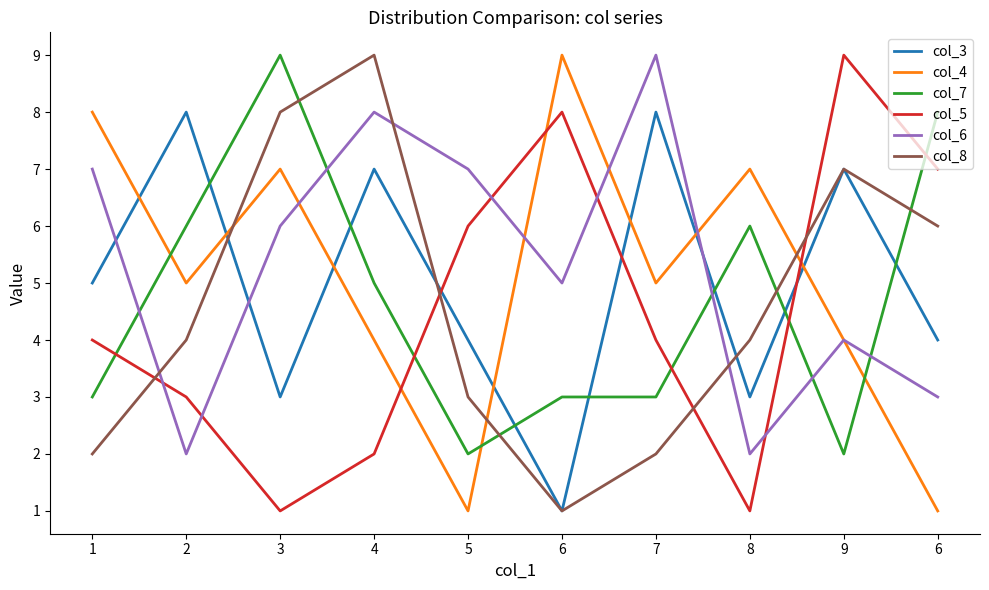

How many interior local valleys does the col_3 series have?

3